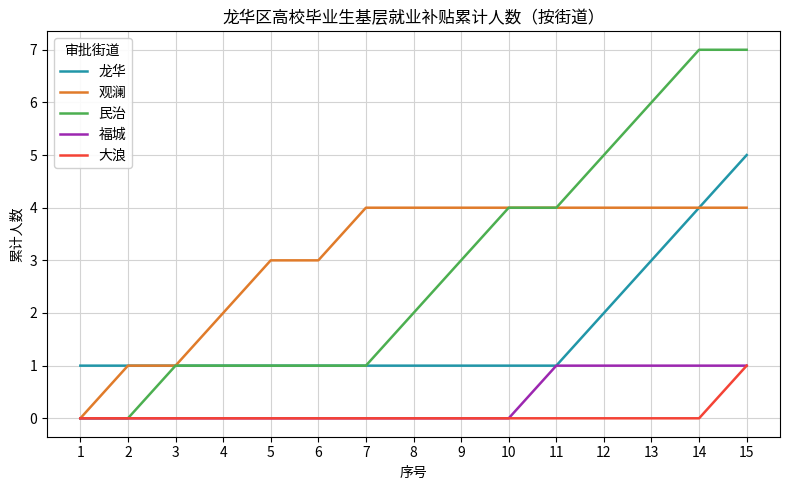

What are all the series names shown in the legend?

龙华, 观澜, 民治, 福城, 大浪